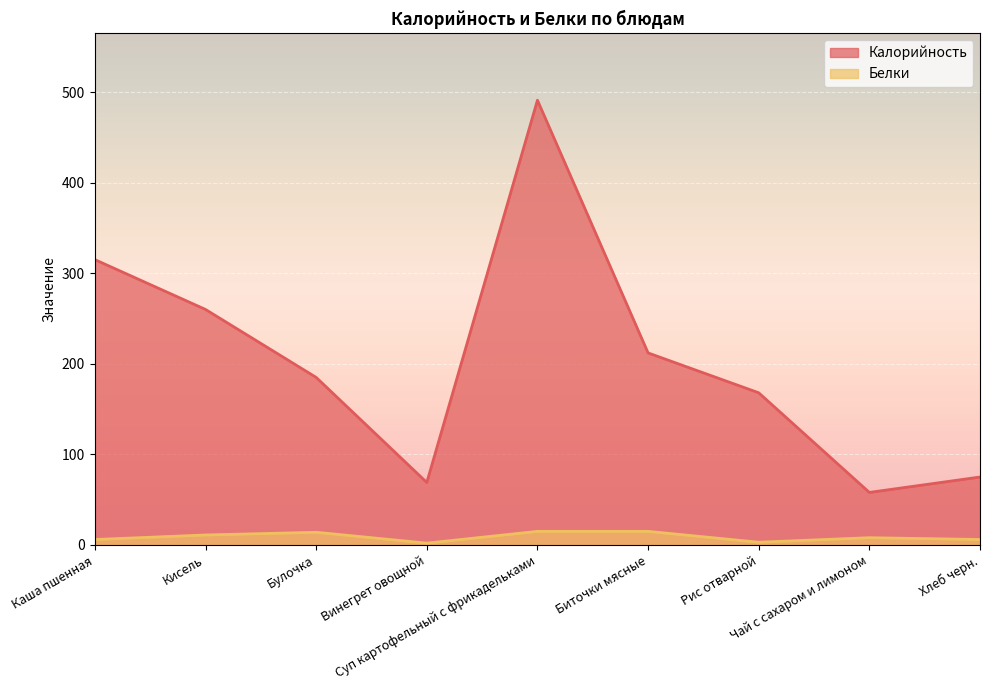

What is the total value across all series at Хлеб черн.?

81